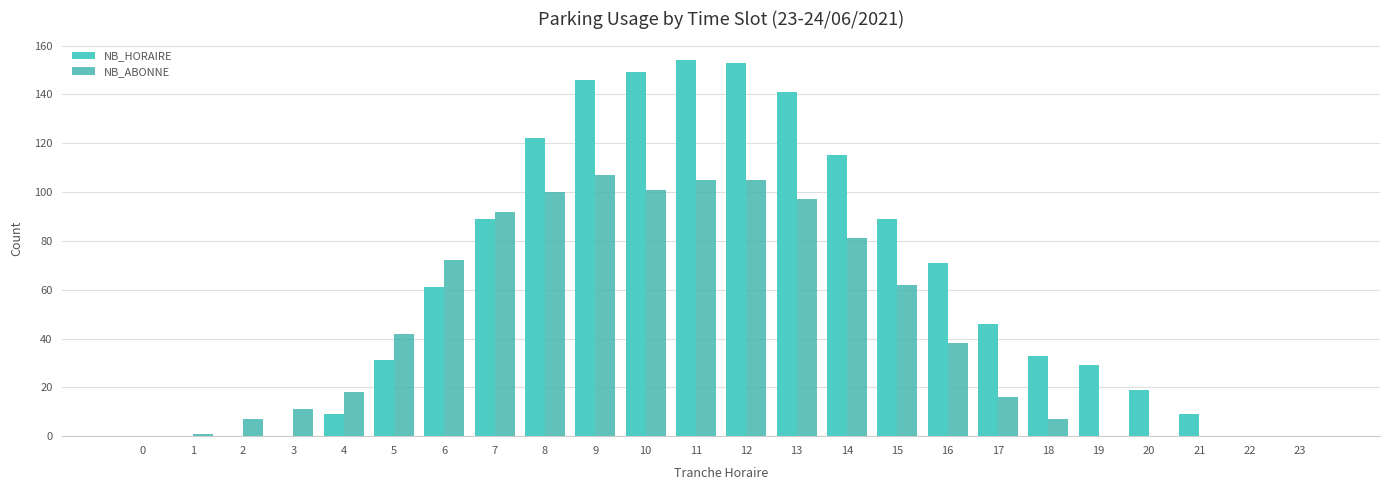

Count the number of categories in the chart.

24